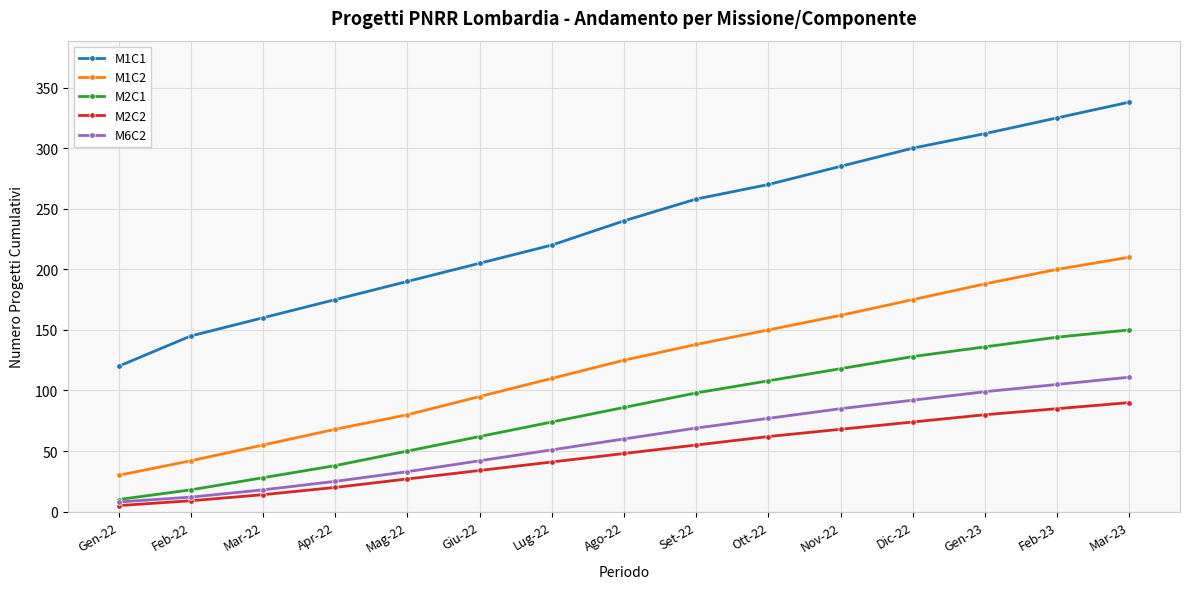

True or false: M1C2 and M2C2 cross at least once.

False